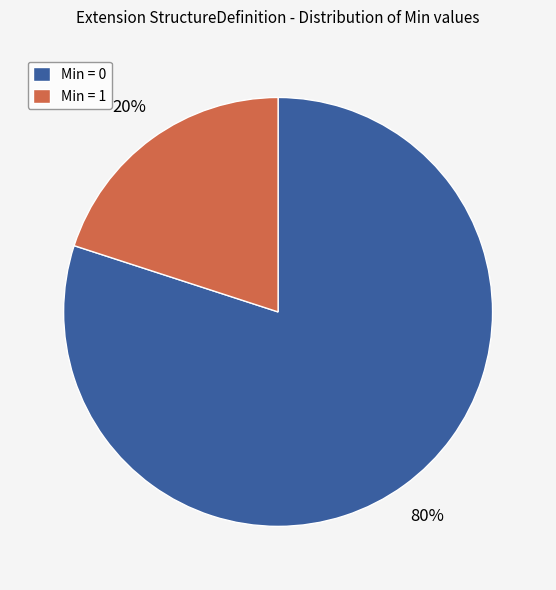

Is there a majority slice in this chart?

Yes